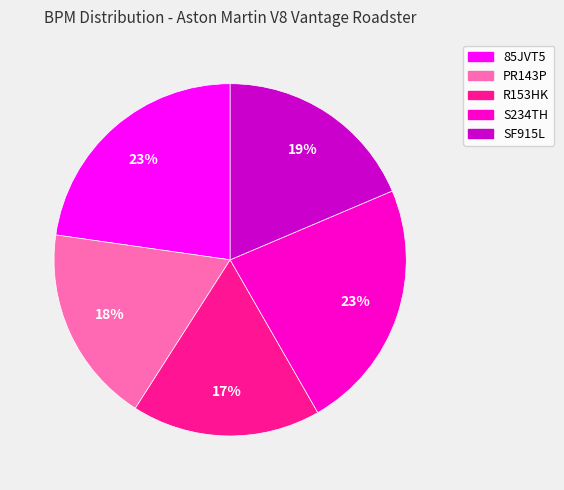

What percentage is the R153HK slice, to the nearest percent?

17%